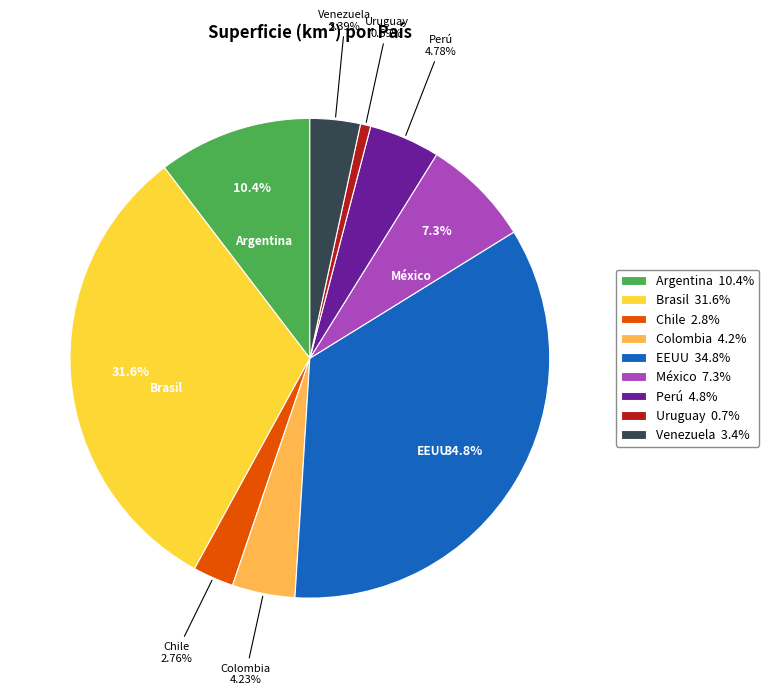

Which category has the biggest portion of the pie?

EEUU